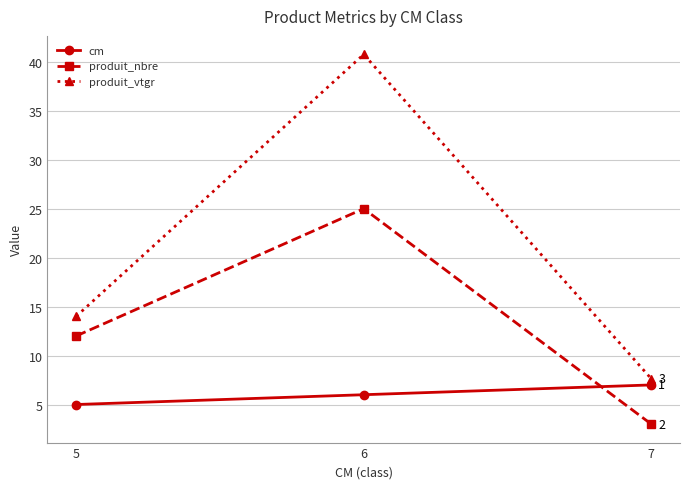

Which series has the largest range (max minus min)?

produit_vtgr